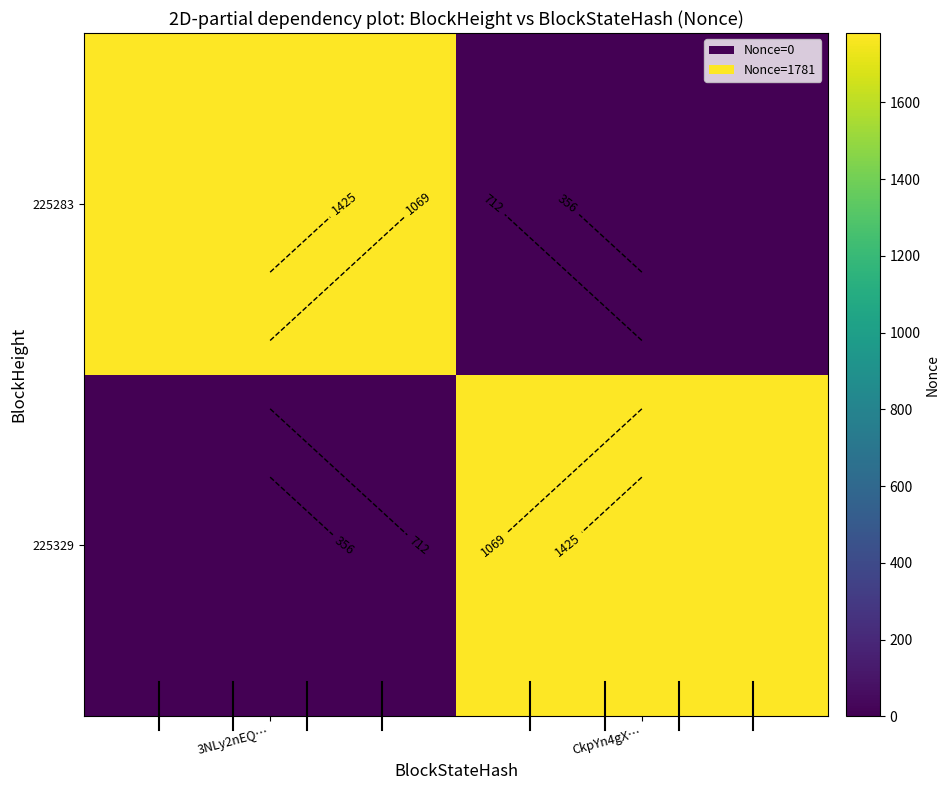

What is the total value across all series at CkpYn4gX…?

1781